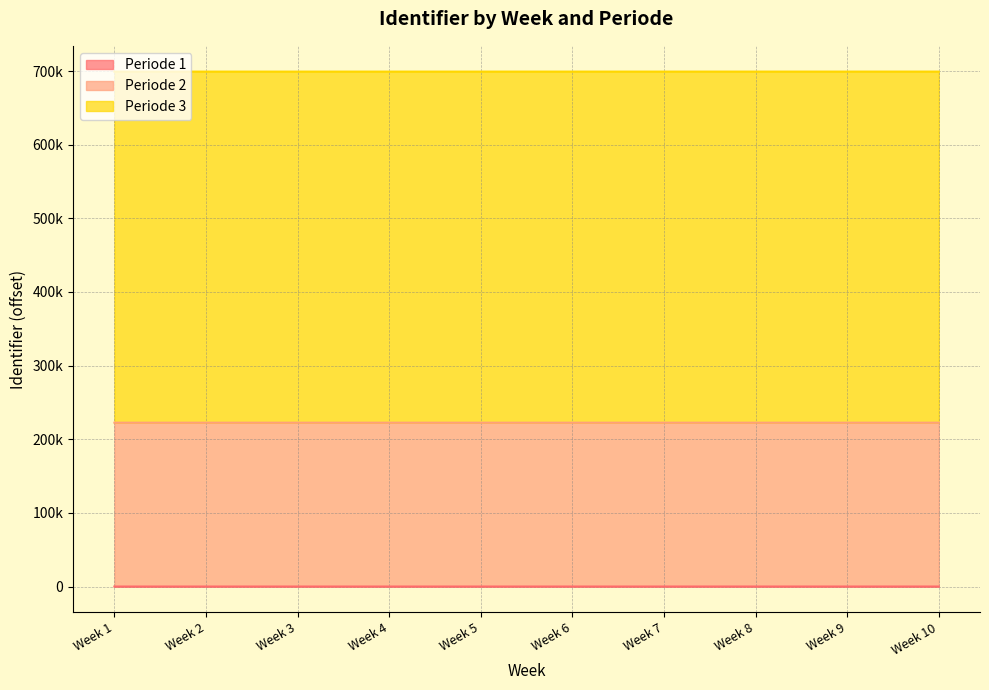

What are all the series names shown in the legend?

Periode 1, Periode 2, Periode 3